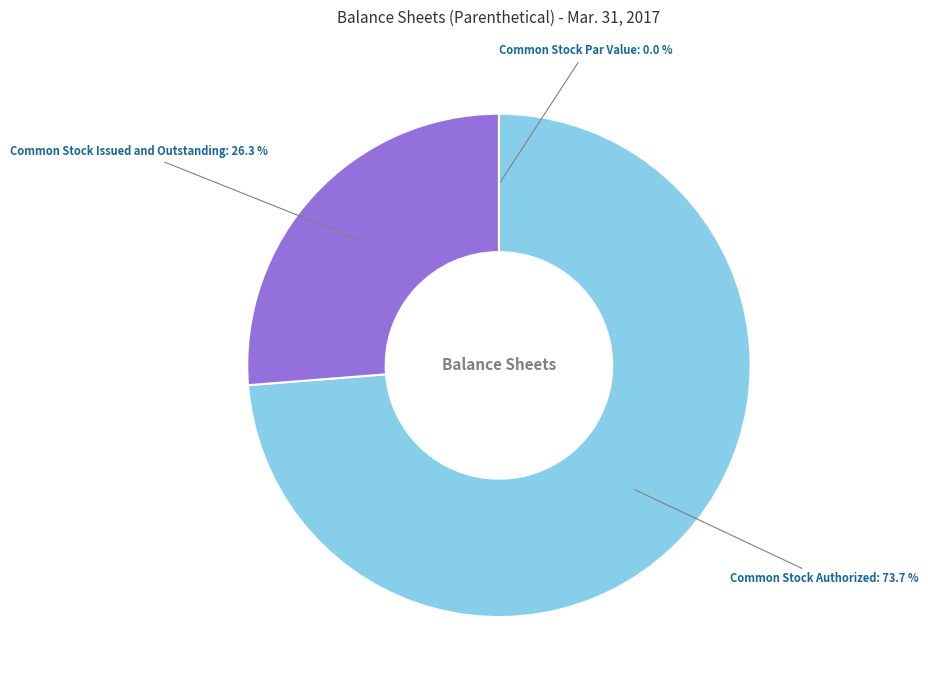

What is the ratio of the value at Common Stock Authorized to the value at Common Stock Issued and Outstanding?

2.8